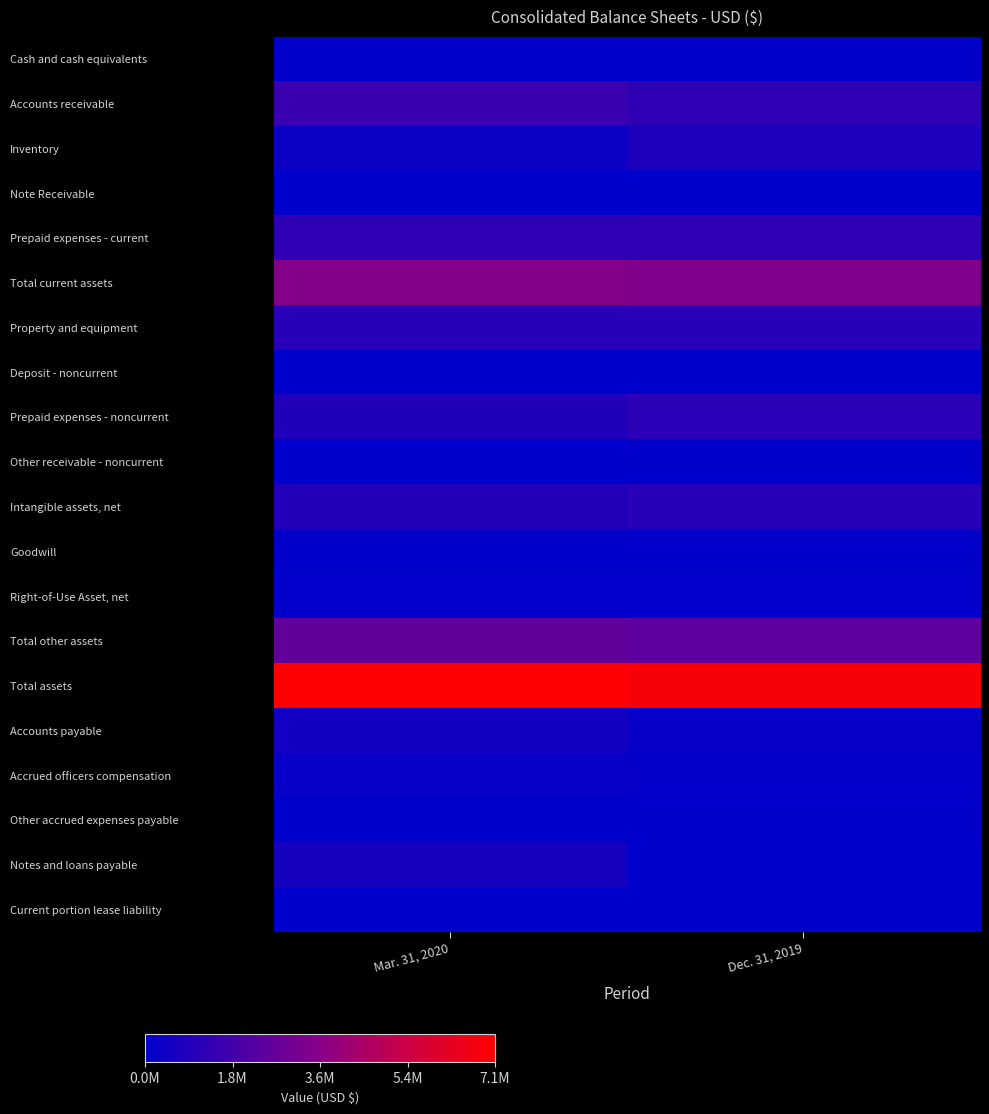

Which series has the largest range (max minus min)?

Notes and loans payable